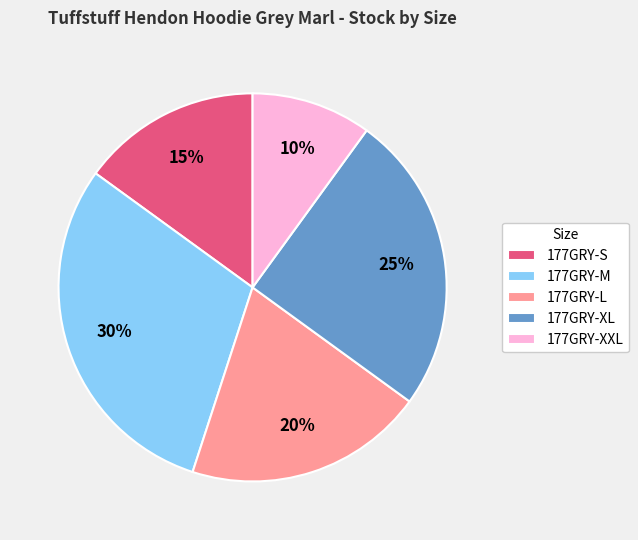

Which category has the smallest portion of the pie?

177GRY-XXL